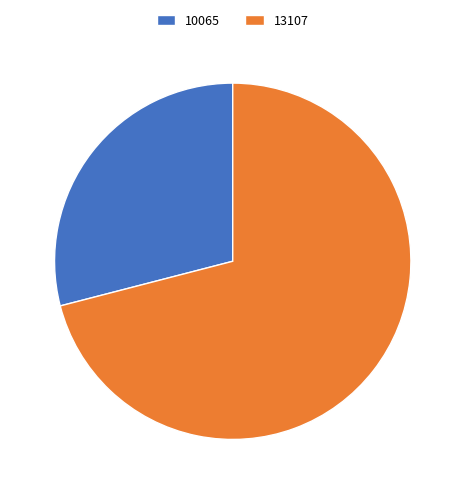

Count the number of slices in the pie.

2